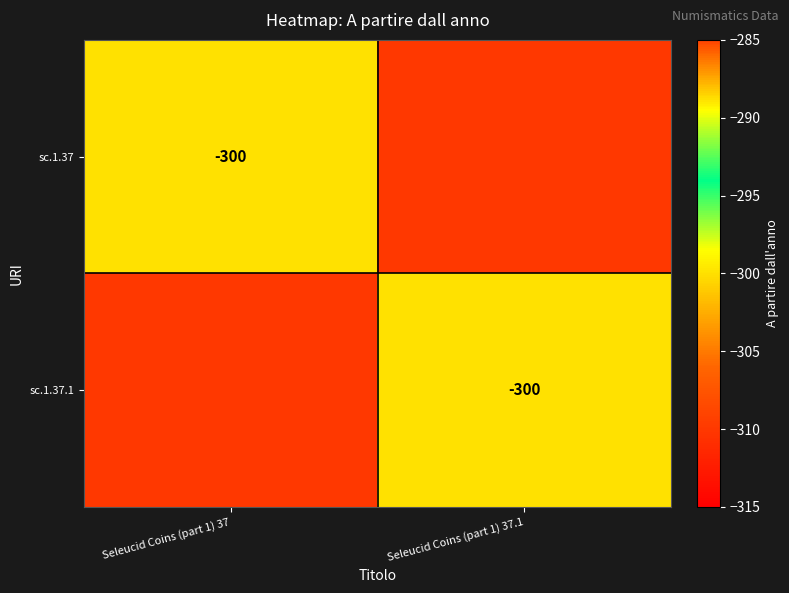

The value of sc.1.37.1 at Seleucid Coins (part 1) 37.1 is -445. True or false?

False